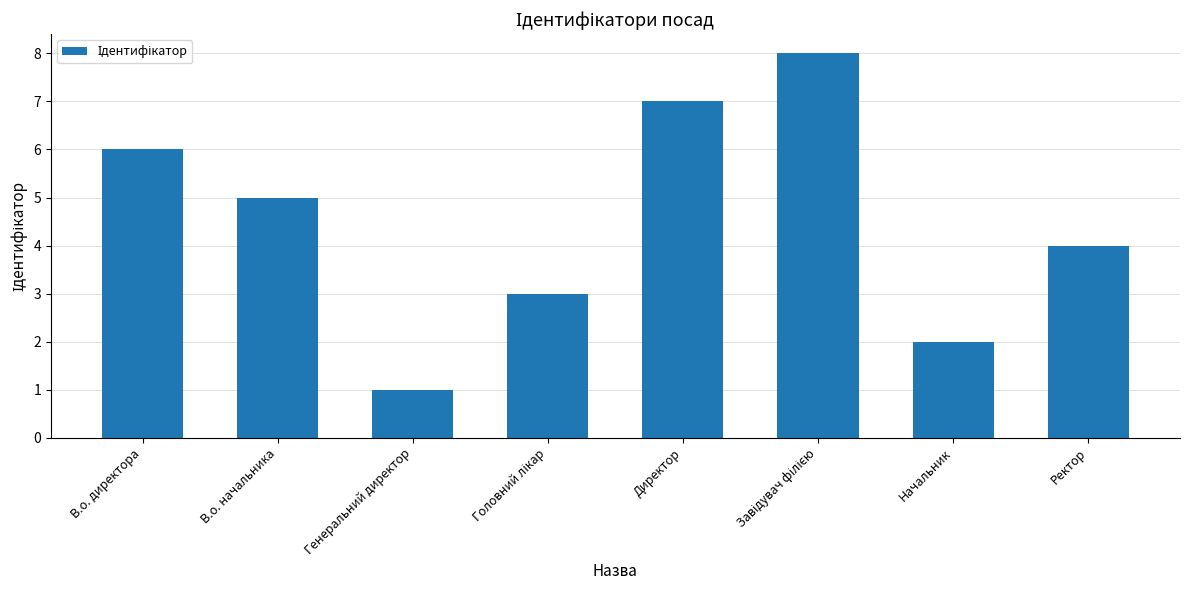

What position from the left is Начальник?

7